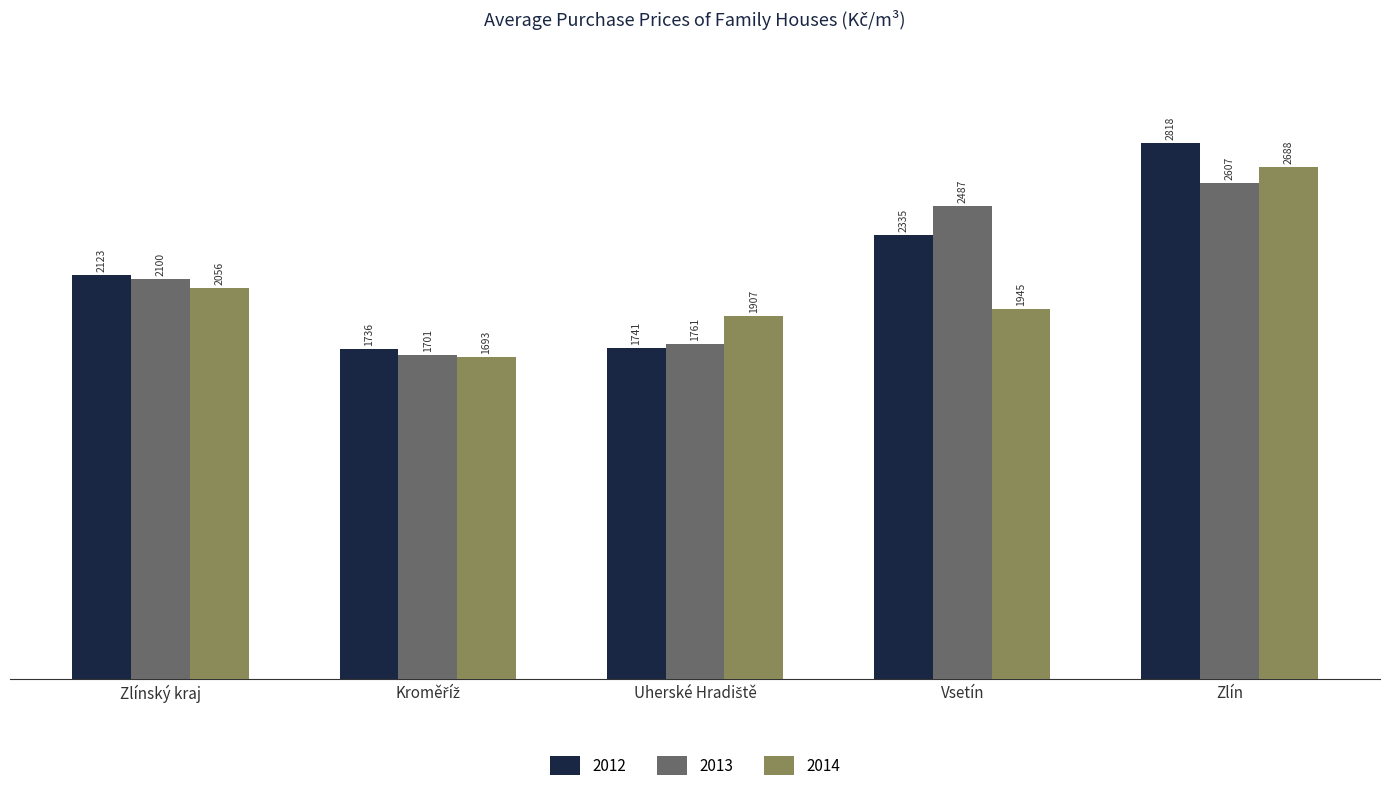

The 2014 series shows 1251 at Vsetín. True or false?

False